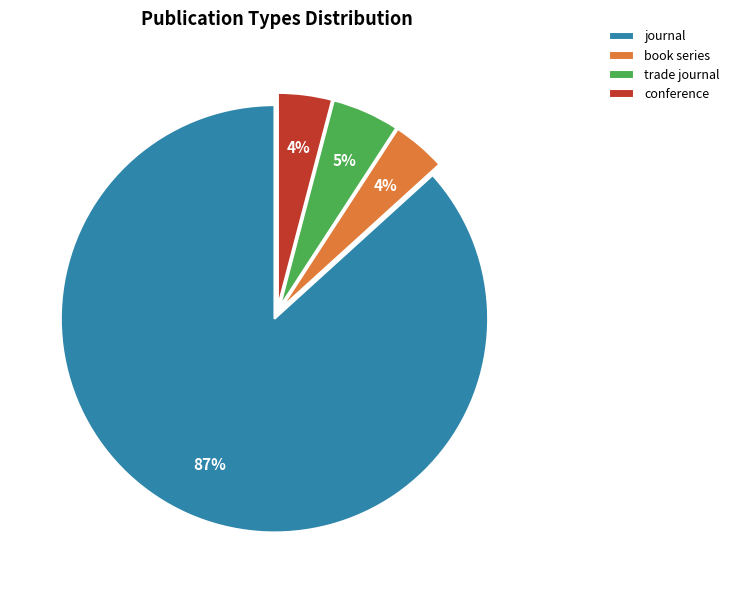

Combined, do book series and journal account for over 50%?

Yes